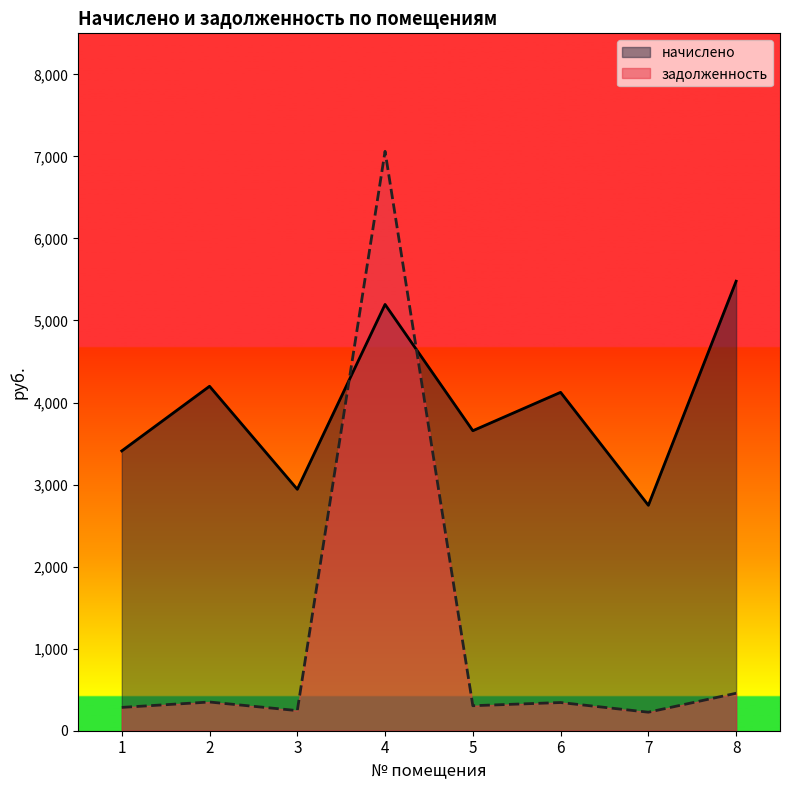

What is the value of the задолженность point at the 6th from the left?

343.7